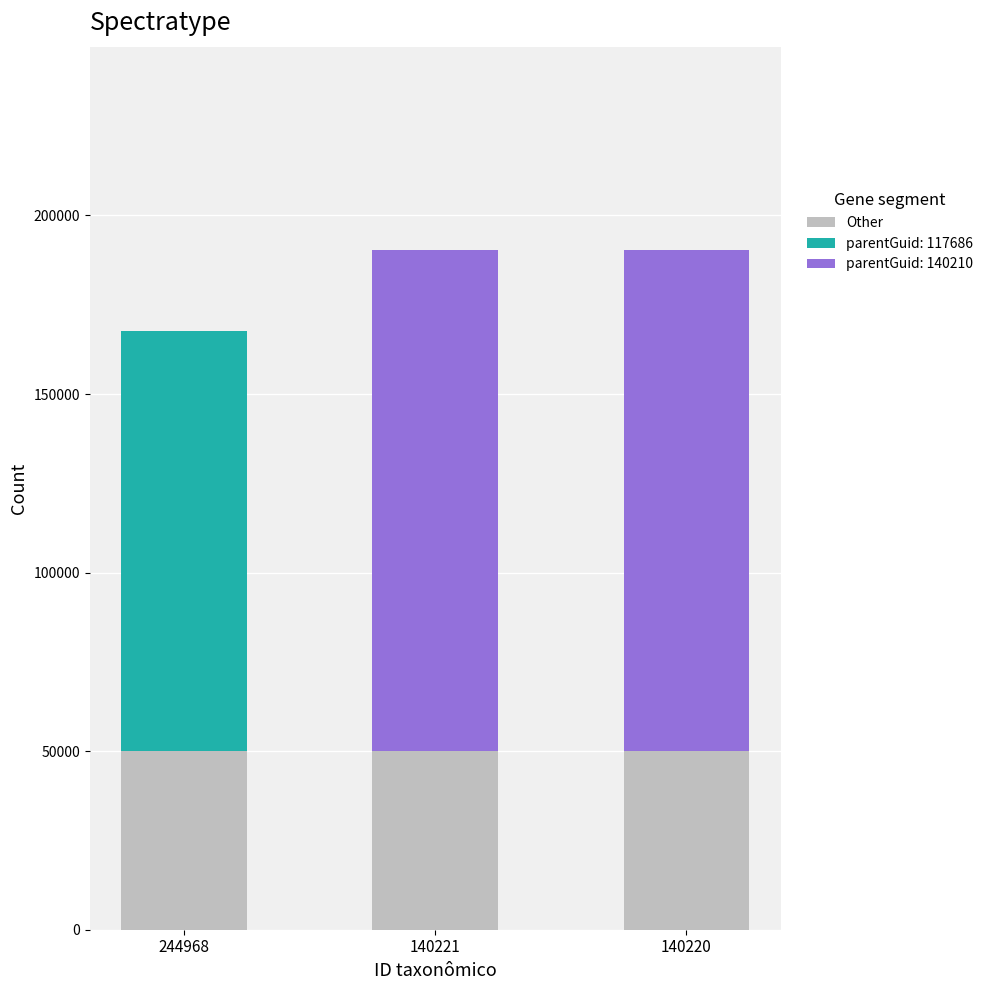

How many data points does each series have?

3